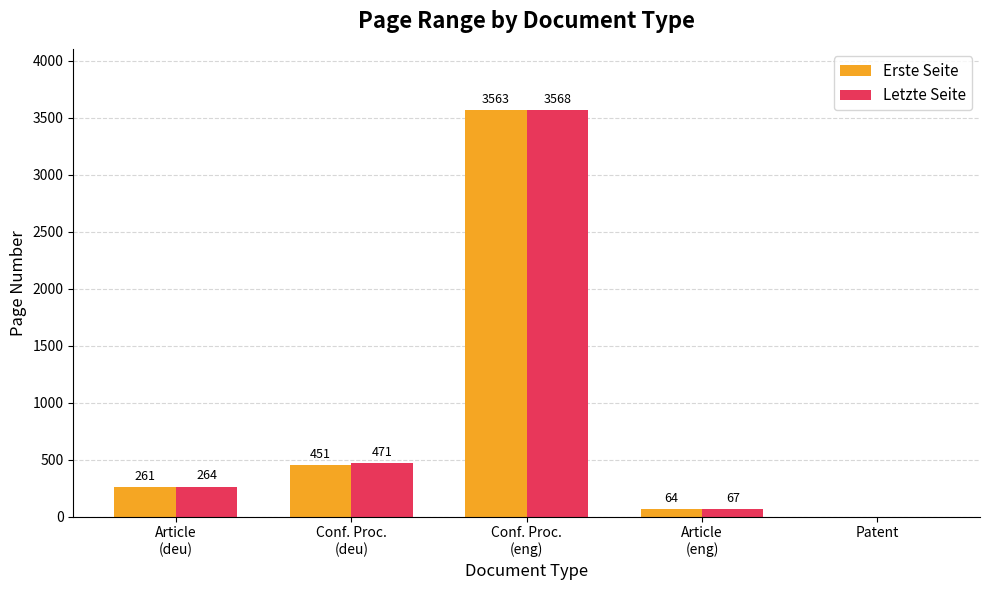

Which series has the largest total across all categories?

Letzte Seite